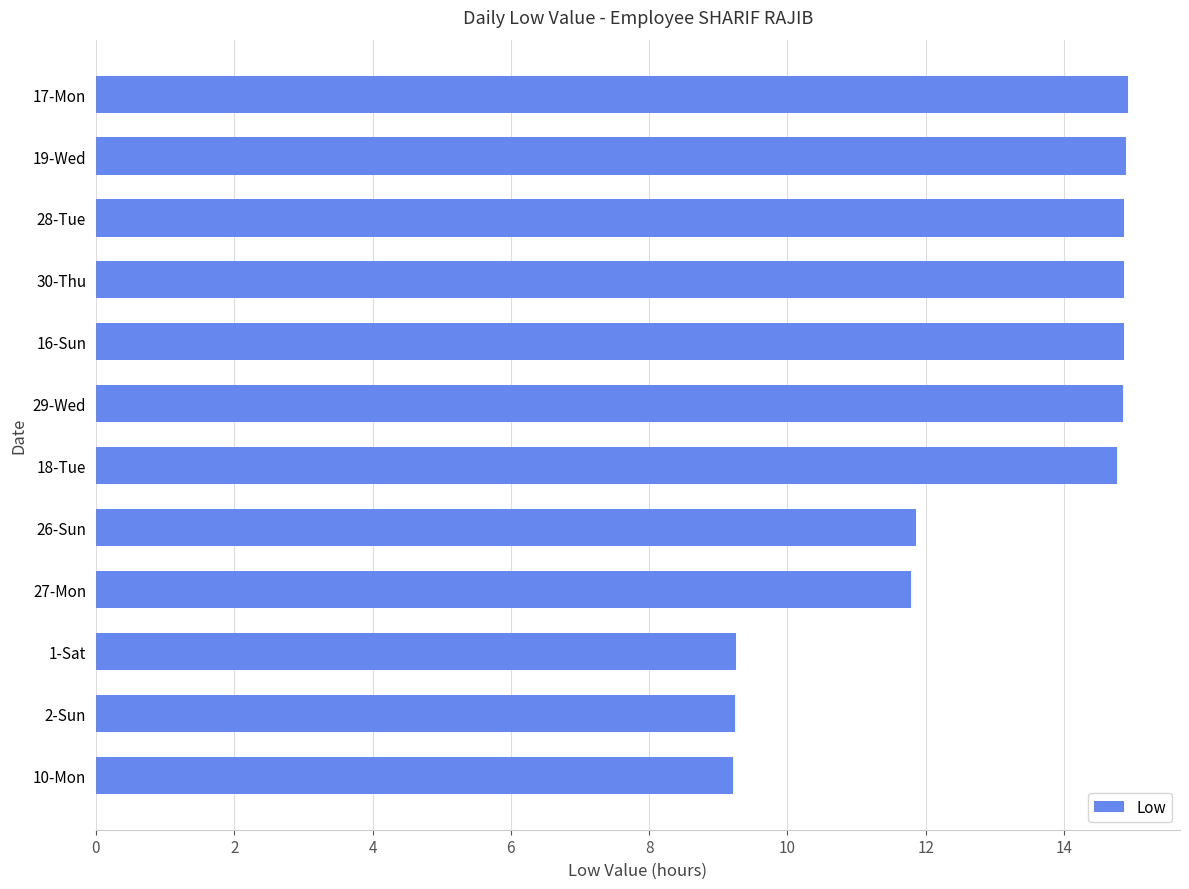

What is the difference between the second highest and minimum values?

5.7